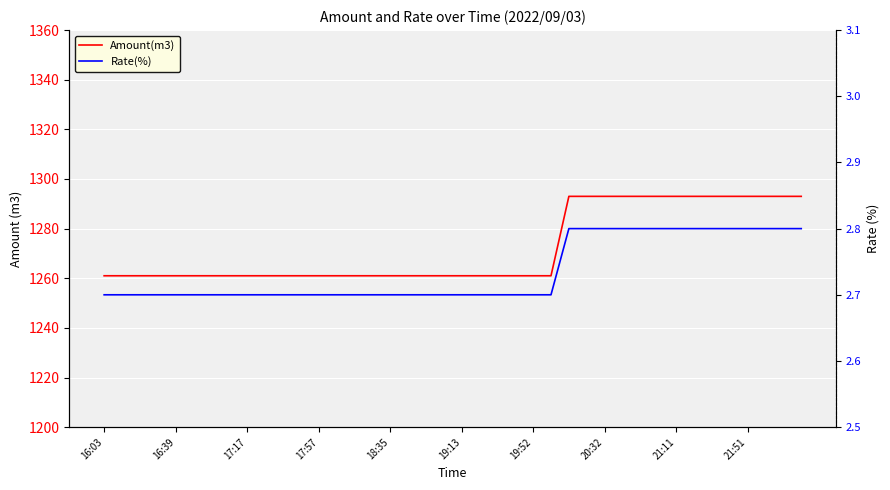

True or false: Rate(%) and Amount(m3) cross at least once.

False